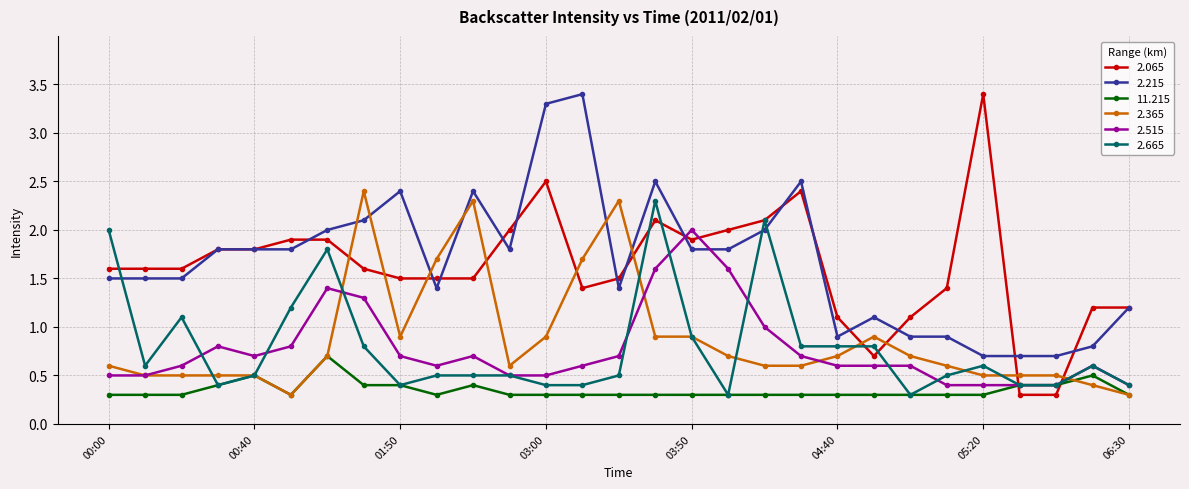

How many categories are shown in the chart?

29